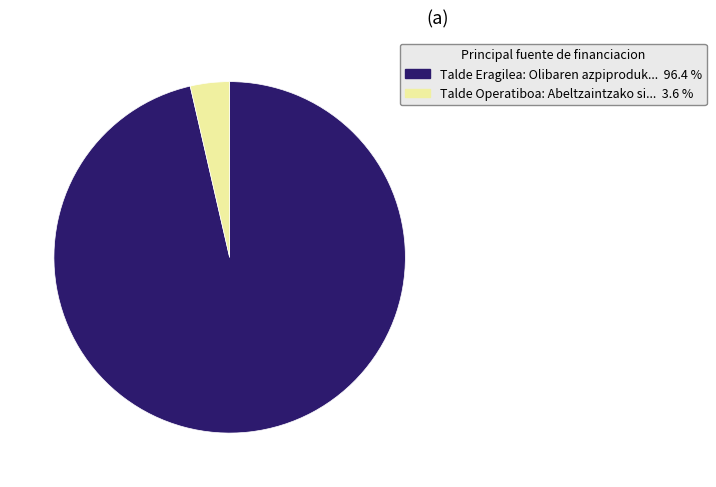

Does any single category account for the majority?

Yes